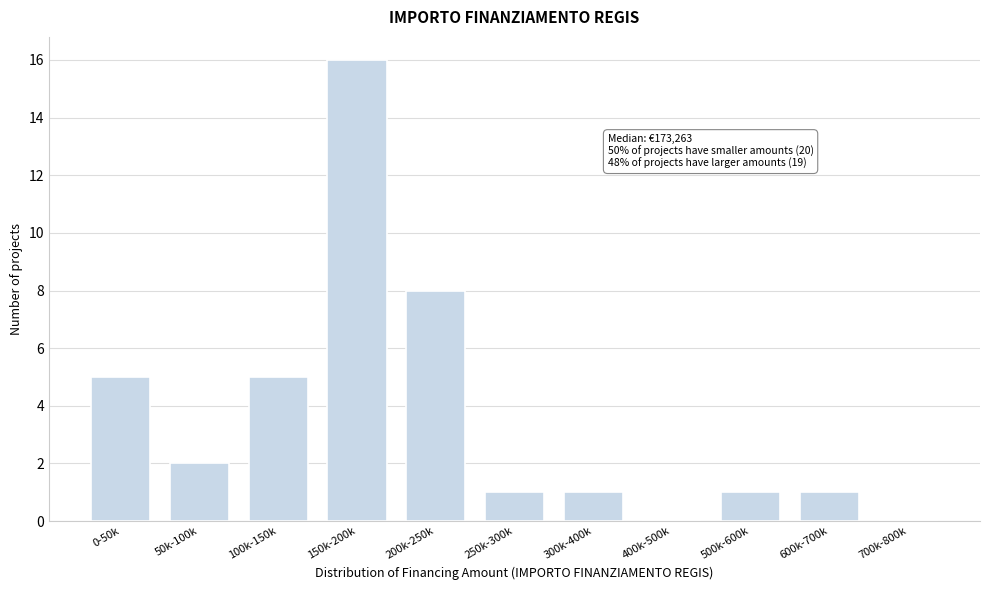

Reading left to right, transcribe all the data shown in this chart.

0-50k=5	50k-100k=2	100k-150k=5	150k-200k=16	200k-250k=8	250k-300k=1	300k-400k=1	400k-500k=0	500k-600k=1	600k-700k=1	700k-800k=0